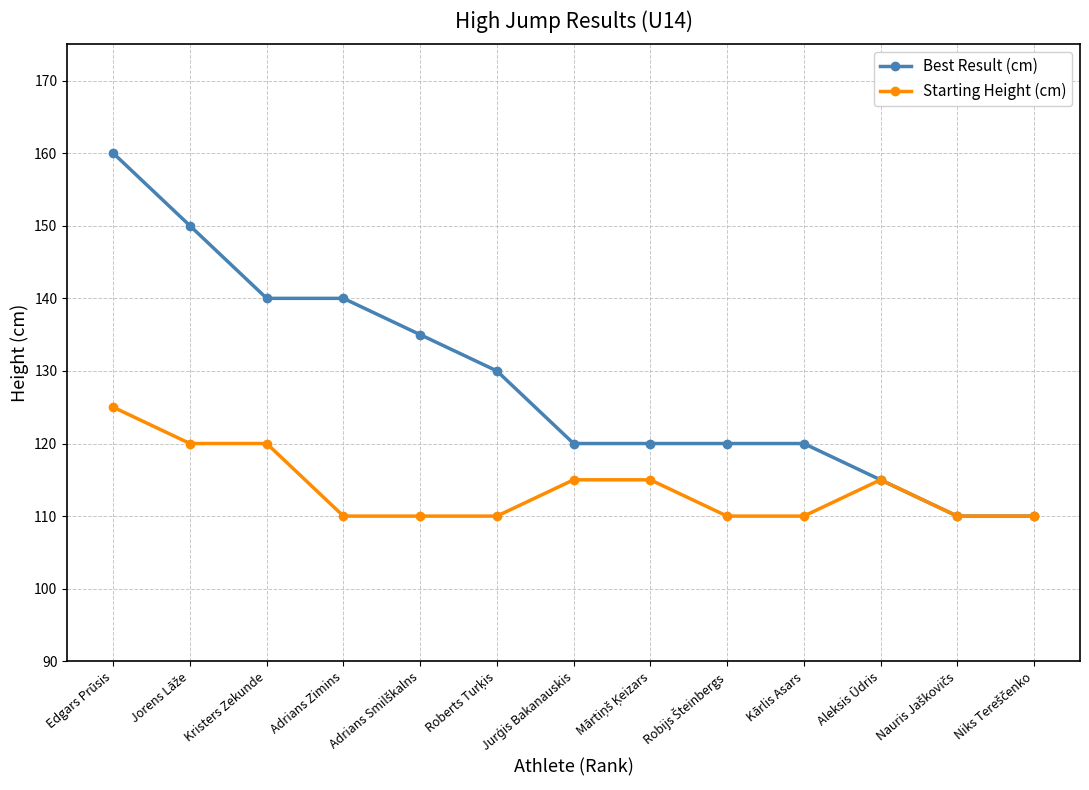

How many data points does each series have?

13